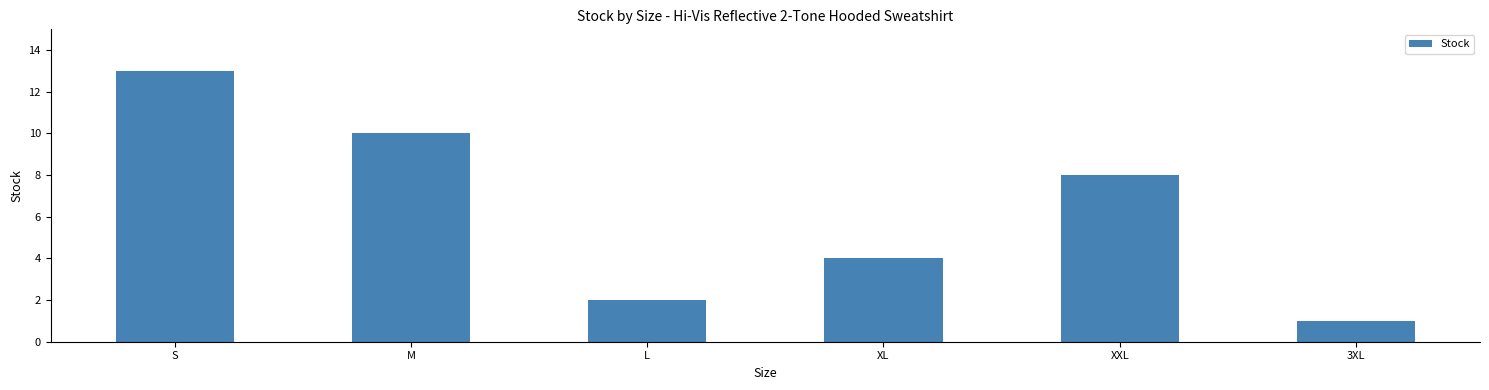

List the labels in order of value, largest first.

S, M, XXL, XL, L, 3XL